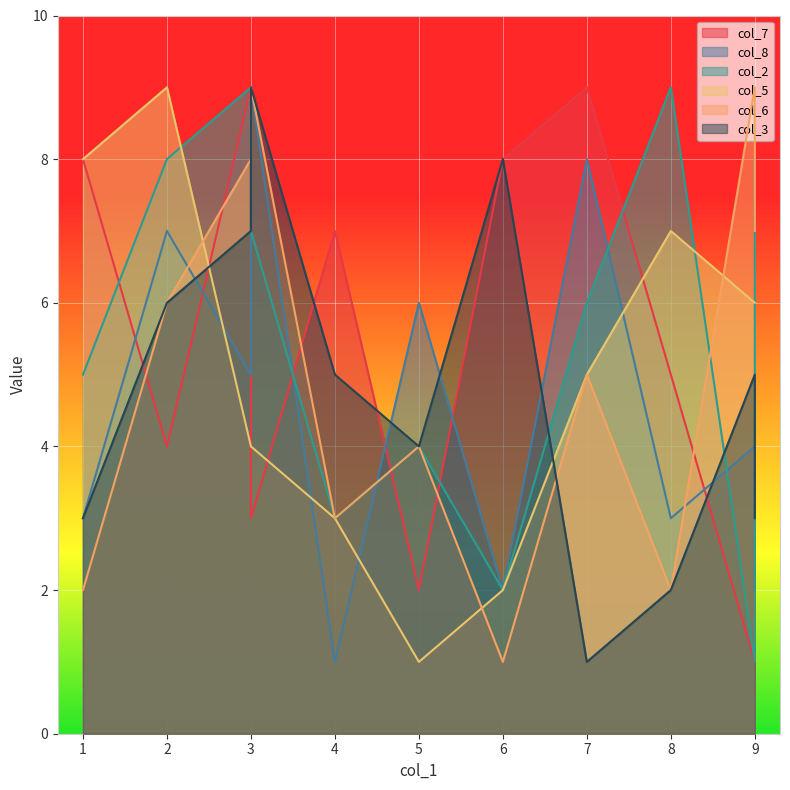

List the series in order of their peak value, highest first.

col_7, col_8, col_2, col_5, col_6, col_3